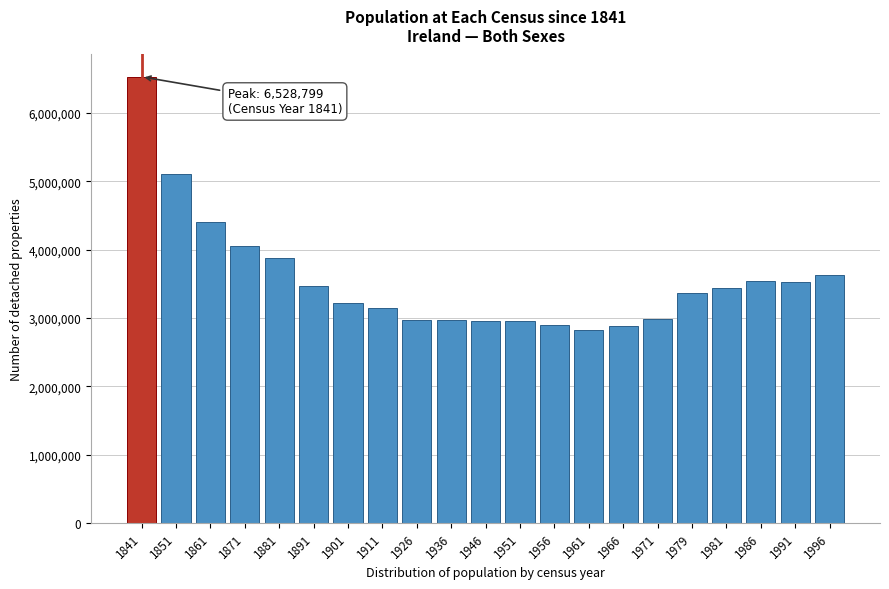

What is the difference between the values at 1996 and 1966?

742085